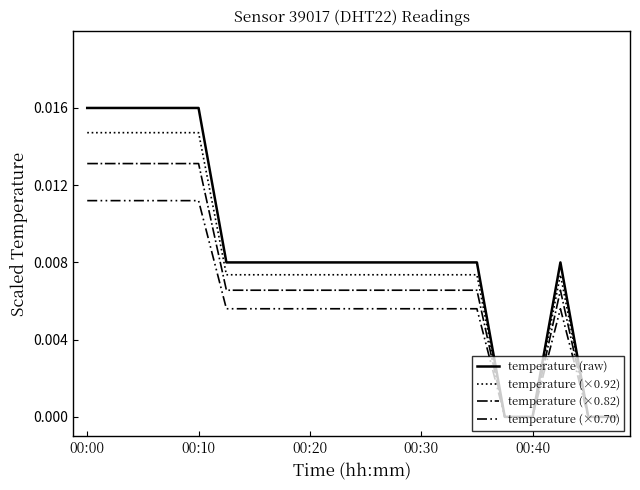

Rank the series by their average value, from lowest to highest.

temperature (×0.70), temperature (×0.82), temperature (×0.92), temperature (raw)